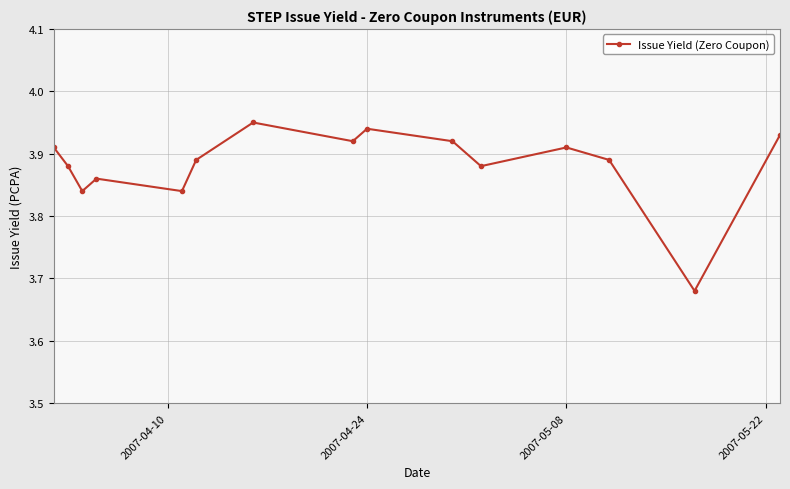

What is the difference between the maximum and minimum values?

0.3